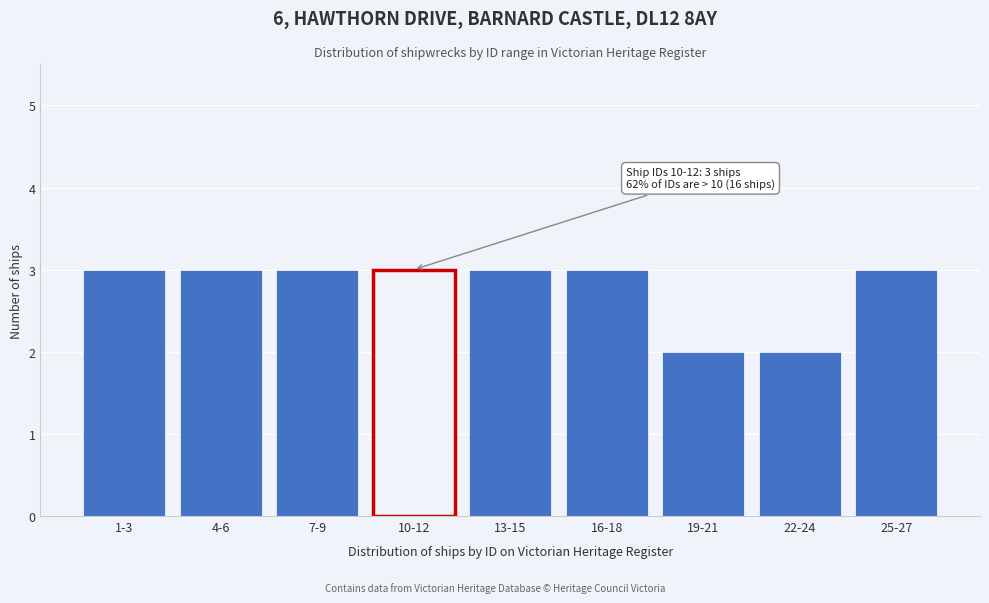

Reading right to left, extract all data points from this chart.

25-27=3	22-24=2	19-21=2	16-18=3	13-15=3	10-12=3	7-9=3	4-6=3	1-3=3